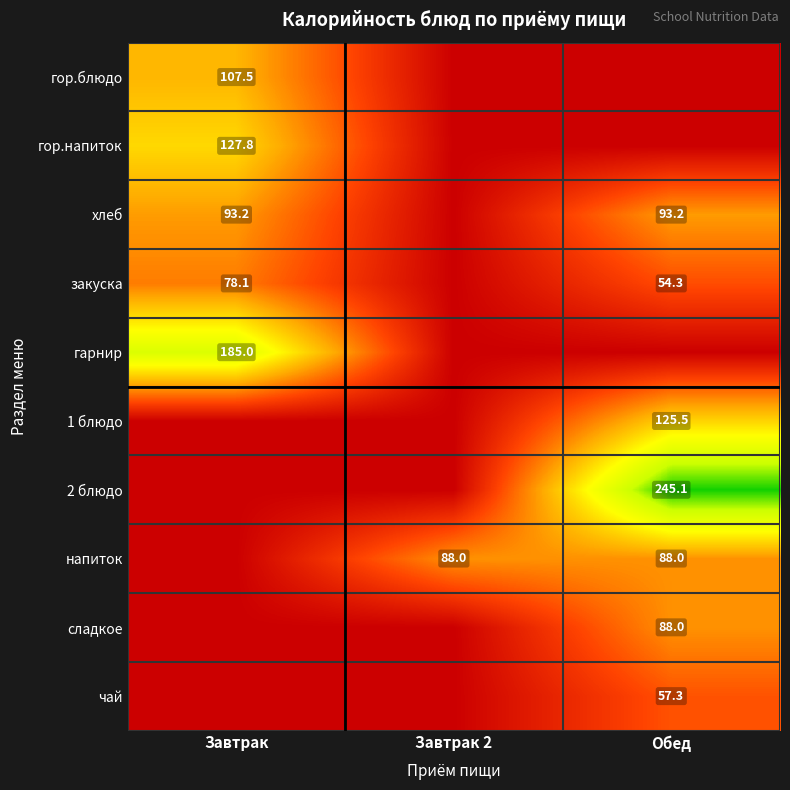

Is the value of напиток at Завтрак 2 greater than the value of закуска at Завтрак?

Yes